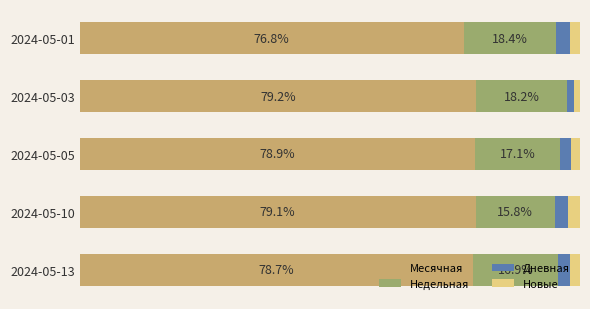

At which label is Месячная closest to 77?

2024-05-01